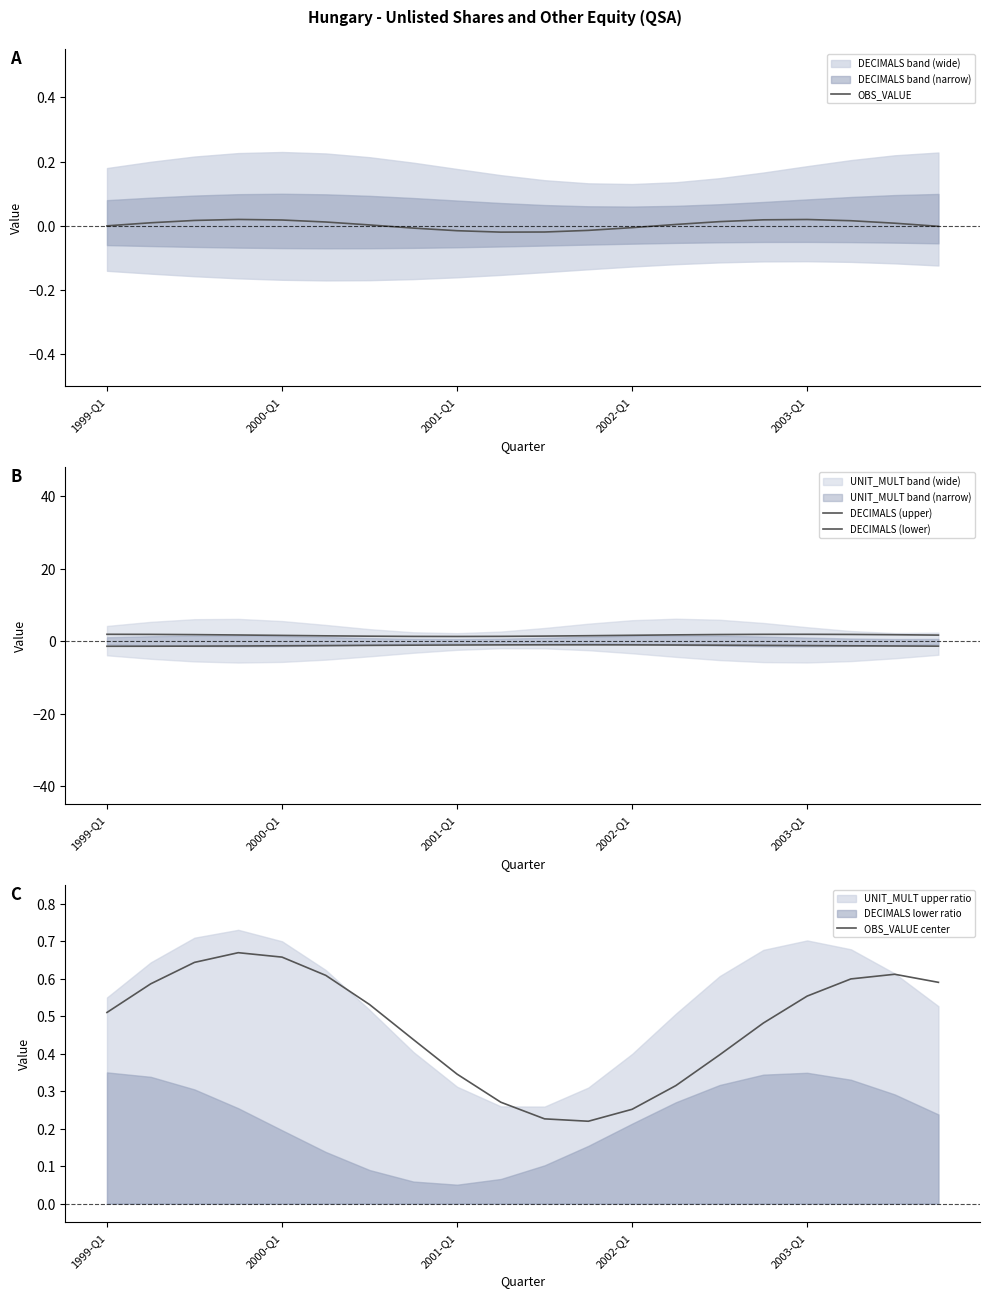

The value of OBS_VALUE center at 2003-Q1 is 0.4. True or false?

False